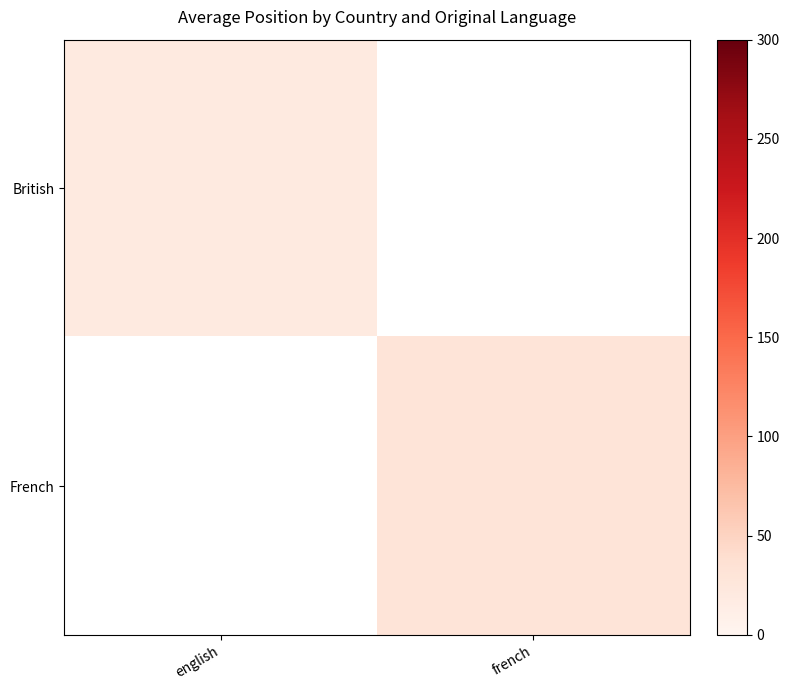

Is it true that French equals 13.8 at french?

False